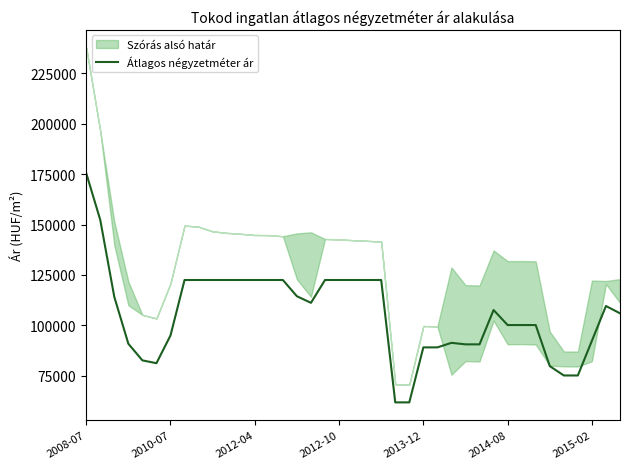

How many lines are shown in the chart?

1